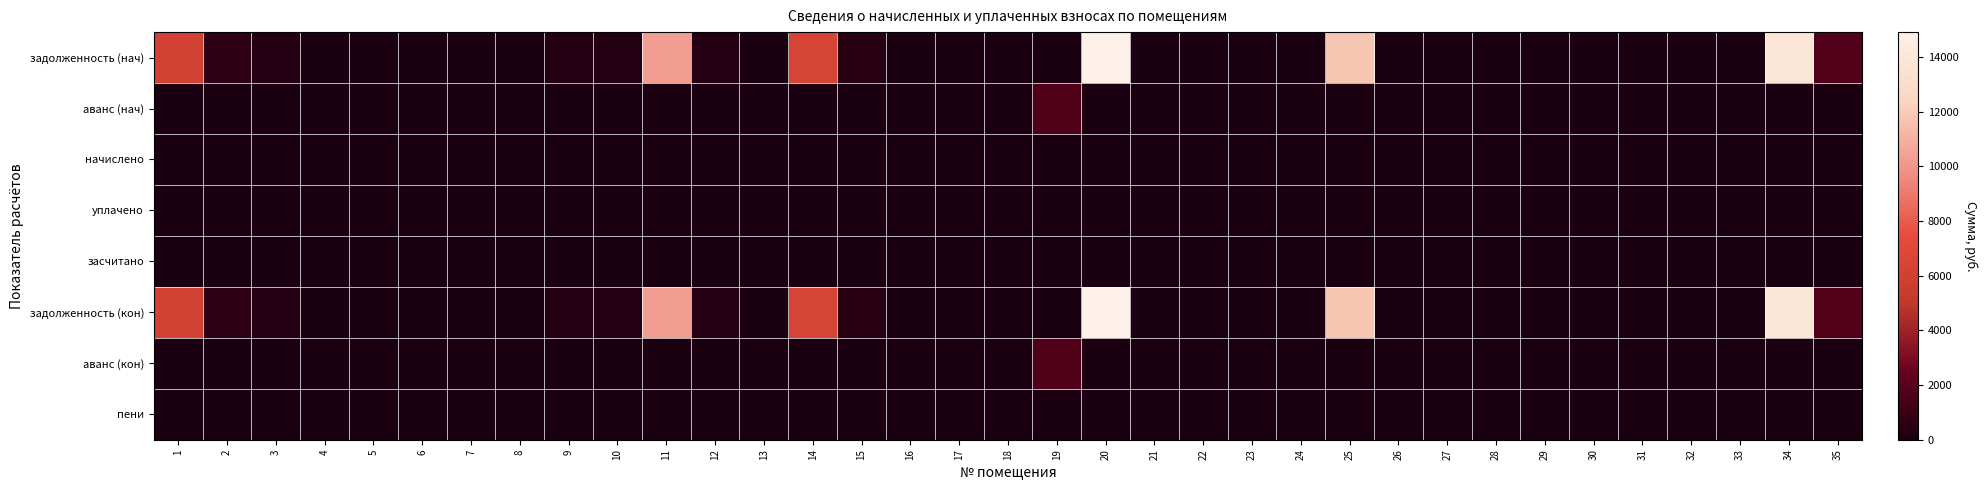

Reading left to right, what are all the values shown in this chart?

задолженность (нач): 1=6131.1	2=603.1	3=362.0	4=0.0	5=0.0	6=0.0	7=0.0	8=0.0	9=360.5	10=310.6	11=10283.0	12=357.2	13=0.0	14=6438.4	15=431.9	16=0.0	17=0.0	18=0.0	19=0.0	20=14915.7	21=0.0	22=0.0	23=0.0	24=0.0	25=11780.4	26=0.0	27=0.0	28=0.0	29=0.0	30=0.0	31=0.0	32=0.0	33=0.0	34=13812.3	35=1761.7
аванс (нач): 1=0.0	2=0.0	3=0.0	4=0.0	5=5.9	6=0.0	7=0.0	8=0.0	9=0.0	10=0.0	11=0.0	12=0.0	13=0.0	14=0.0	15=0.0	16=0.0	17=0.0	18=0.0	19=1738.4	20=0.0	21=0.0	22=0.5	23=0.3	24=0.0	25=0.0	26=0.0	27=0.0	28=0.0	29=0.0	30=0.2	31=0.0	32=0.0	33=0.0	34=0.0	35=0.0
начислено: 1=0.0	2=0.0	3=0.0	4=0.0	5=0.0	6=0.0	7=0.0	8=0.0	9=0.0	10=0.0	11=0.0	12=0.0	13=0.0	14=0.0	15=0.0	16=0.0	17=0.0	18=0.0	19=0.0	20=0.0	21=0.0	22=0.0	23=0.0	24=0.0	25=0.0	26=0.0	27=0.0	28=0.0	29=0.0	30=0.0	31=0.0	32=0.0	33=0.0	34=0.0	35=0.0
уплачено: 1=0.0	2=0.0	3=0.0	4=0.0	5=0.0	6=0.0	7=0.0	8=0.0	9=0.0	10=0.0	11=0.0	12=0.0	13=0.0	14=0.0	15=0.0	16=0.0	17=0.0	18=0.0	19=0.0	20=0.0	21=0.0	22=0.0	23=0.0	24=0.0	25=0.0	26=0.0	27=0.0	28=0.0	29=0.0	30=0.0	31=0.0	32=0.0	33=0.0	34=0.0	35=0.0
засчитано: 1=0.0	2=0.0	3=0.0	4=0.0	5=0.0	6=0.0	7=0.0	8=0.0	9=0.0	10=0.0	11=0.0	12=0.0	13=0.0	14=0.0	15=0.0	16=0.0	17=0.0	18=0.0	19=0.0	20=0.0	21=0.0	22=0.0	23=0.0	24=0.0	25=0.0	26=0.0	27=0.0	28=0.0	29=0.0	30=0.0	31=0.0	32=0.0	33=0.0	34=0.0	35=0.0
задолженность (кон): 1=6131.1	2=603.1	3=362.0	4=0.0	5=0.0	6=0.0	7=0.0	8=0.0	9=360.5	10=310.6	11=10283.0	12=357.2	13=0.0	14=6438.4	15=431.9	16=0.0	17=0.0	18=0.0	19=0.0	20=14915.7	21=0.0	22=0.0	23=0.0	24=0.0	25=11780.4	26=0.0	27=0.0	28=0.0	29=0.0	30=0.0	31=0.0	32=0.0	33=0.0	34=13812.3	35=1761.7
аванс (кон): 1=0.0	2=0.0	3=0.0	4=0.0	5=5.9	6=0.0	7=0.0	8=0.0	9=0.0	10=0.0	11=0.0	12=0.0	13=0.0	14=0.0	15=0.0	16=0.0	17=0.0	18=0.0	19=1738.4	20=0.0	21=0.0	22=0.5	23=0.3	24=0.0	25=0.0	26=0.0	27=0.0	28=0.0	29=0.0	30=0.2	31=0.0	32=0.0	33=0.0	34=0.0	35=0.0
пени: 1=0.0	2=0.0	3=0.0	4=0.0	5=0.0	6=0.0	7=0.0	8=0.0	9=0.0	10=0.0	11=0.0	12=0.0	13=0.0	14=0.0	15=0.0	16=0.0	17=0.0	18=0.0	19=0.0	20=0.0	21=0.0	22=0.0	23=0.0	24=0.0	25=0.0	26=0.0	27=0.0	28=0.0	29=0.0	30=0.0	31=0.0	32=0.0	33=0.0	34=0.0	35=0.0